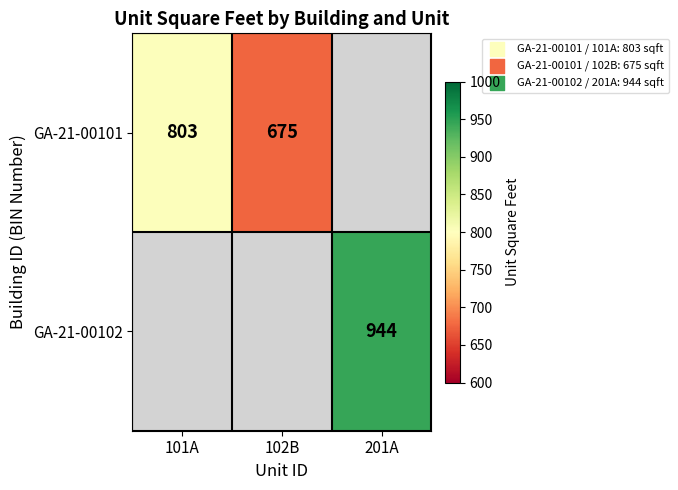

True or false: GA-21-00102 has a value of 944 at 201A.

True